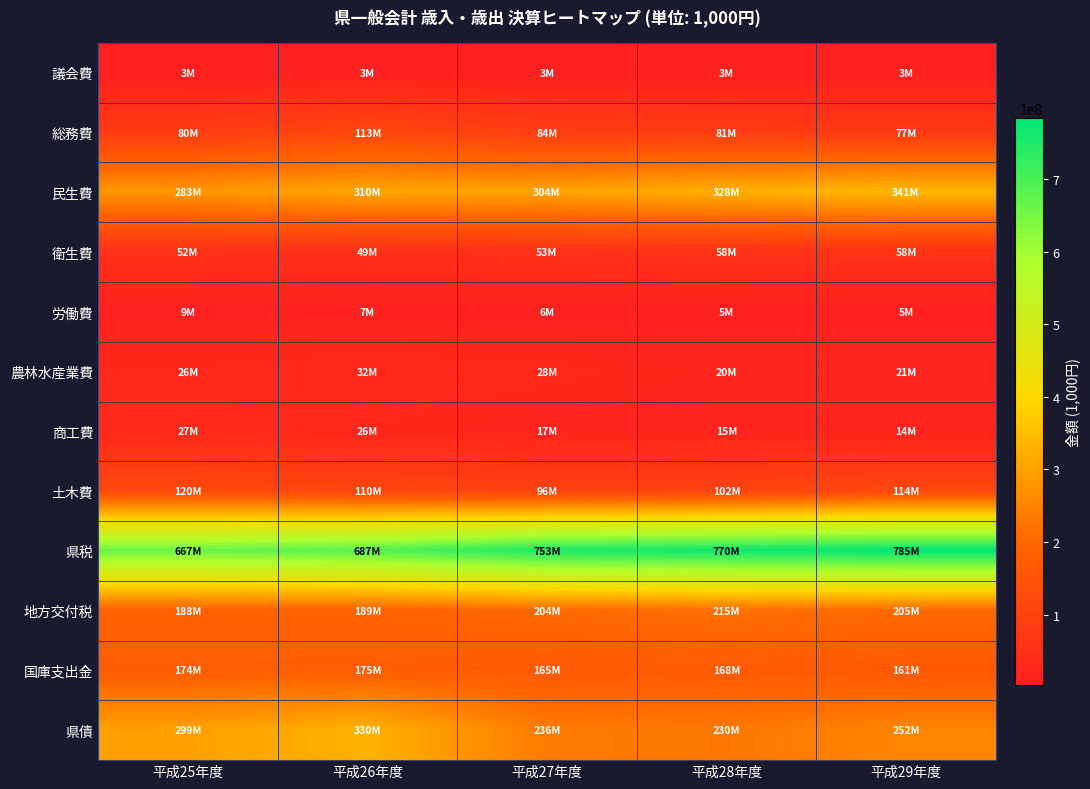

At 平成27年度, list the series in order from largest to smallest.

県税, 民生費, 県債, 地方交付税, 国庫支出金, 土木費, 総務費, 衛生費, 農林水産業費, 商工費, 労働費, 議会費